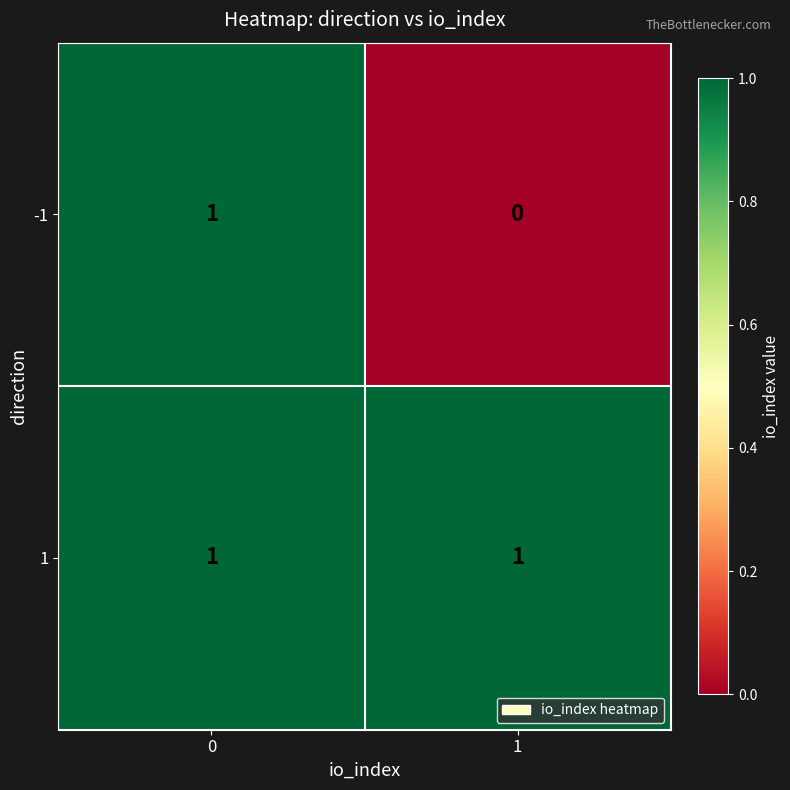

How many values in -1 are above zero?

1